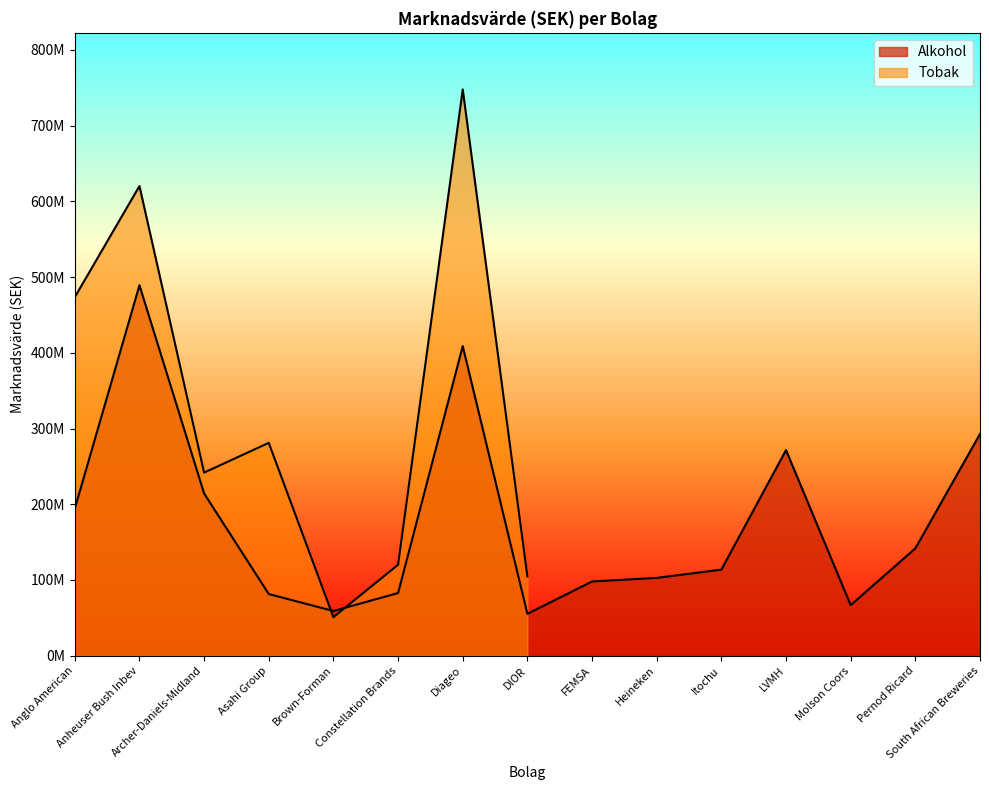

Read the value at Brown-Forman.

59035215